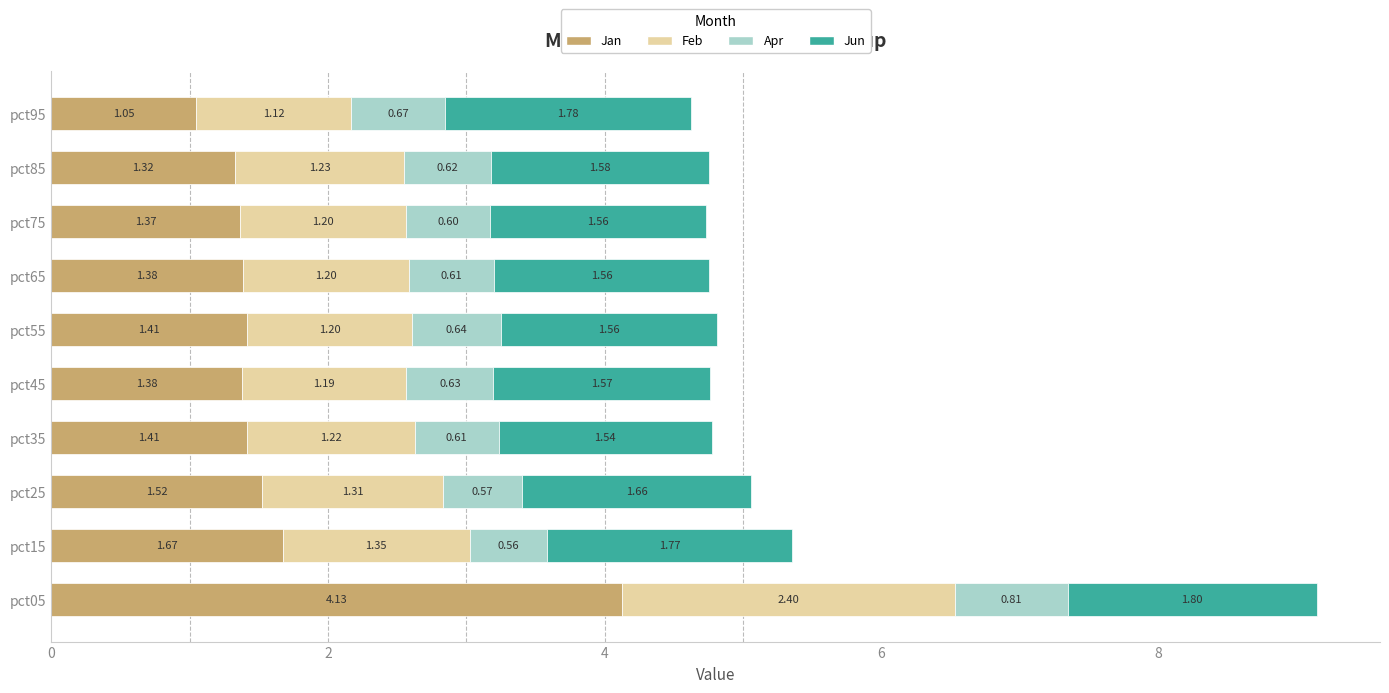

At which category is the sum across all series the highest?

pct05